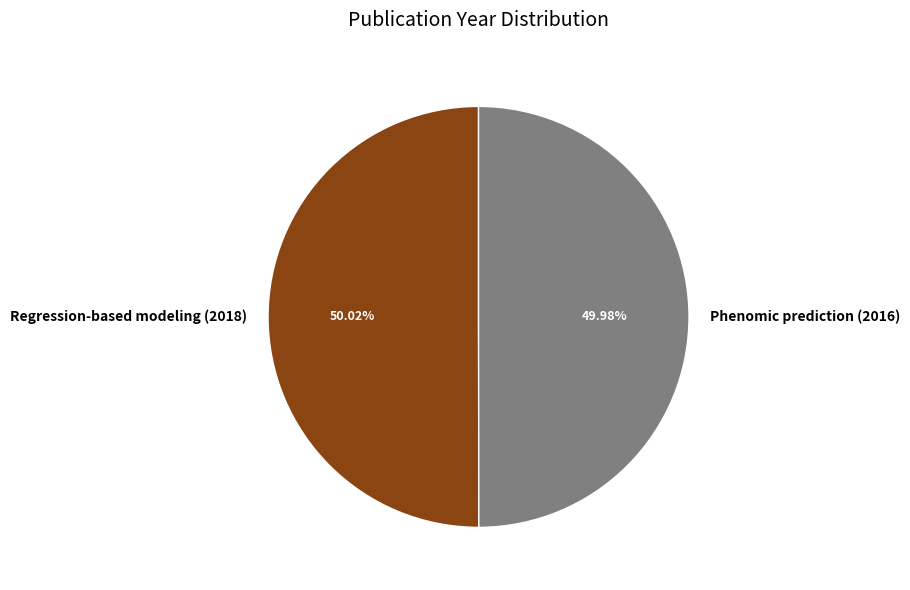

Approximately how many times larger is the value at Phenomic prediction (2016) compared to Regression-based modeling (2018)?

1.0